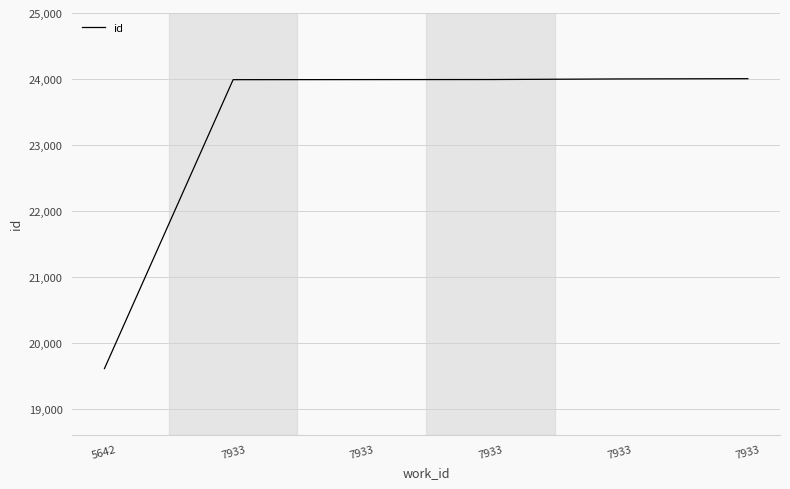

Which category has the highest value across all series?

7933